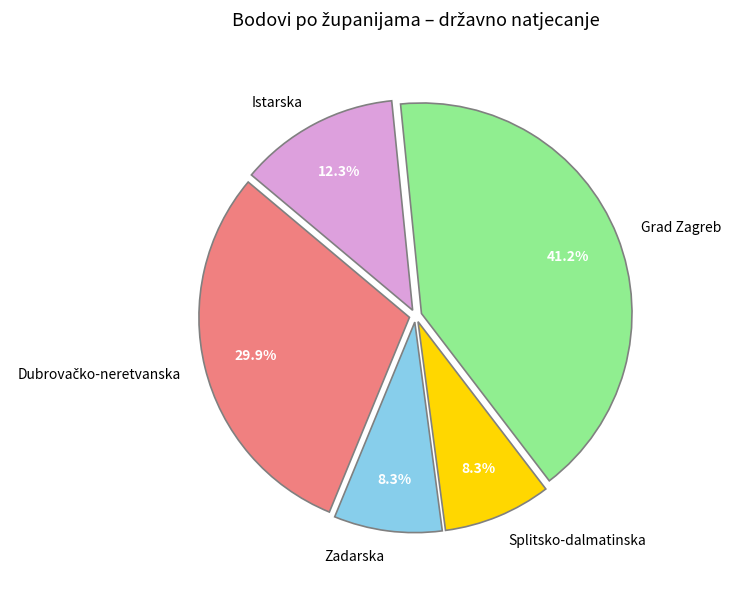

What portion of the pie excludes Istarska?

87.7%